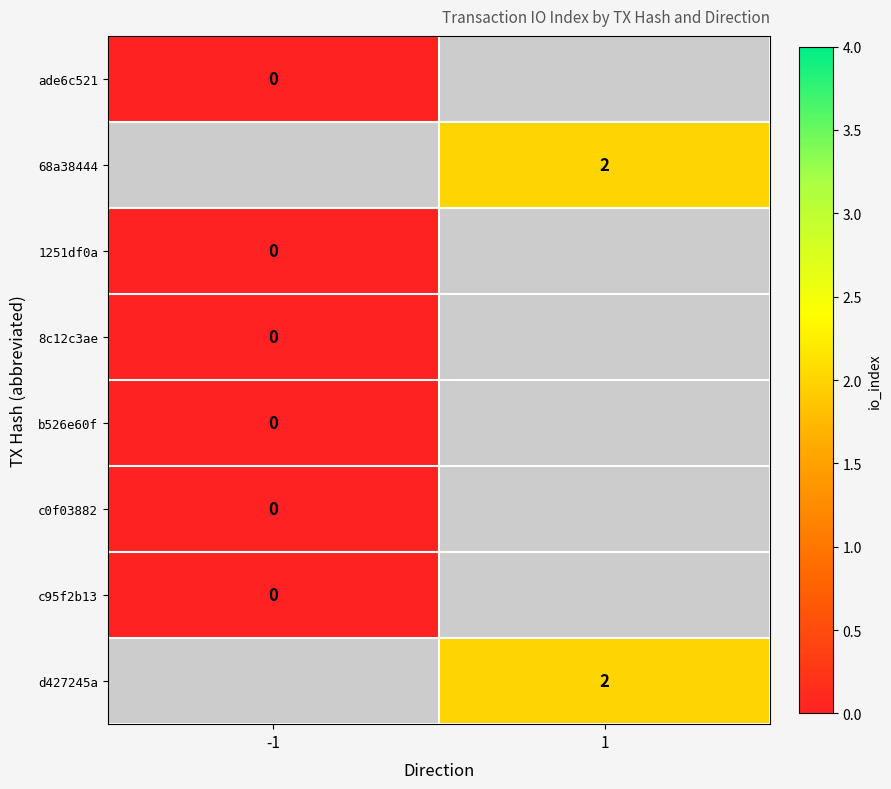

True or false: d427245a has a value of 2 at 1.

True